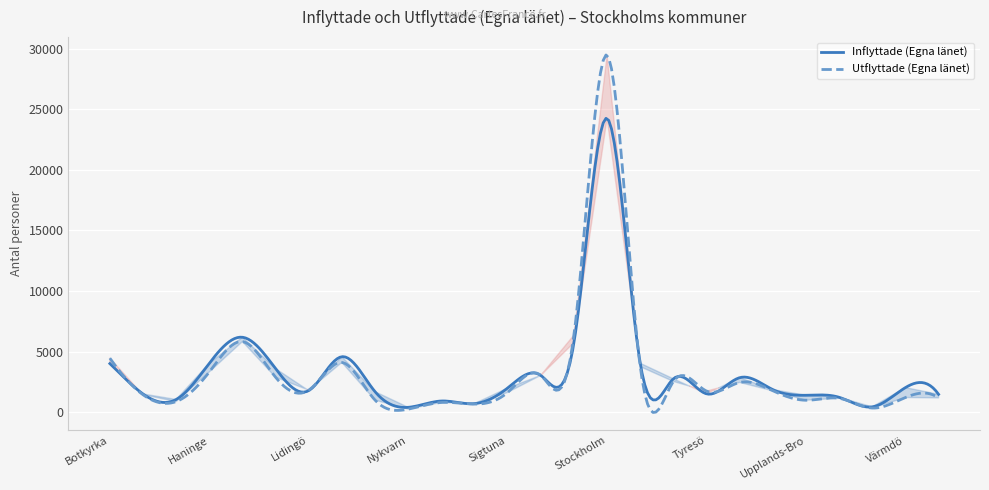

The Utflyttade (Egna länet) series shows 1473 at Upplands-Bro. True or false?

False